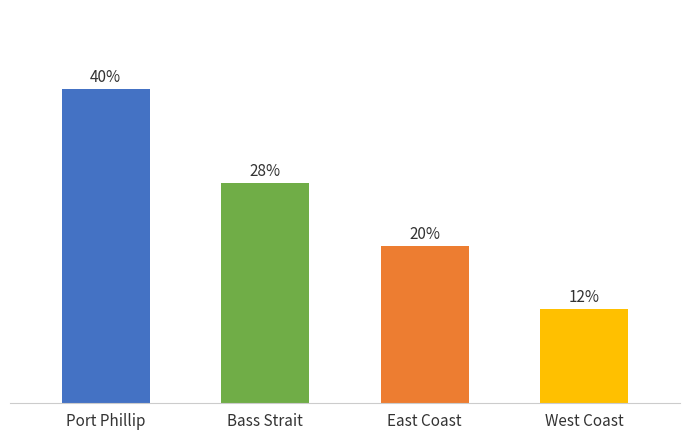

Does the chart contain any negative values?

No